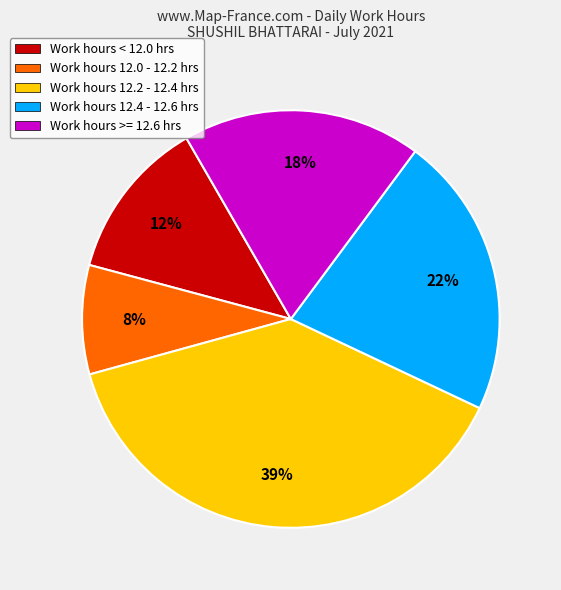

To the nearest percent, what portion does Work hours 12.2 - 12.4 hrs represent?

39%